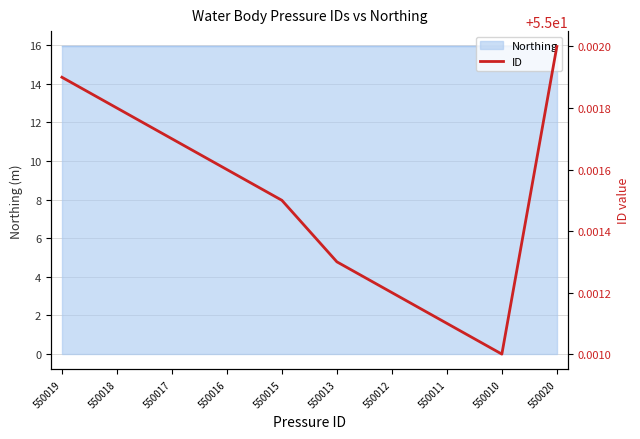

Rank the categories by value from lowest to highest.

550010, 550011, 550012, 550013, 550015, 550016, 550017, 550018, 550019, 550020